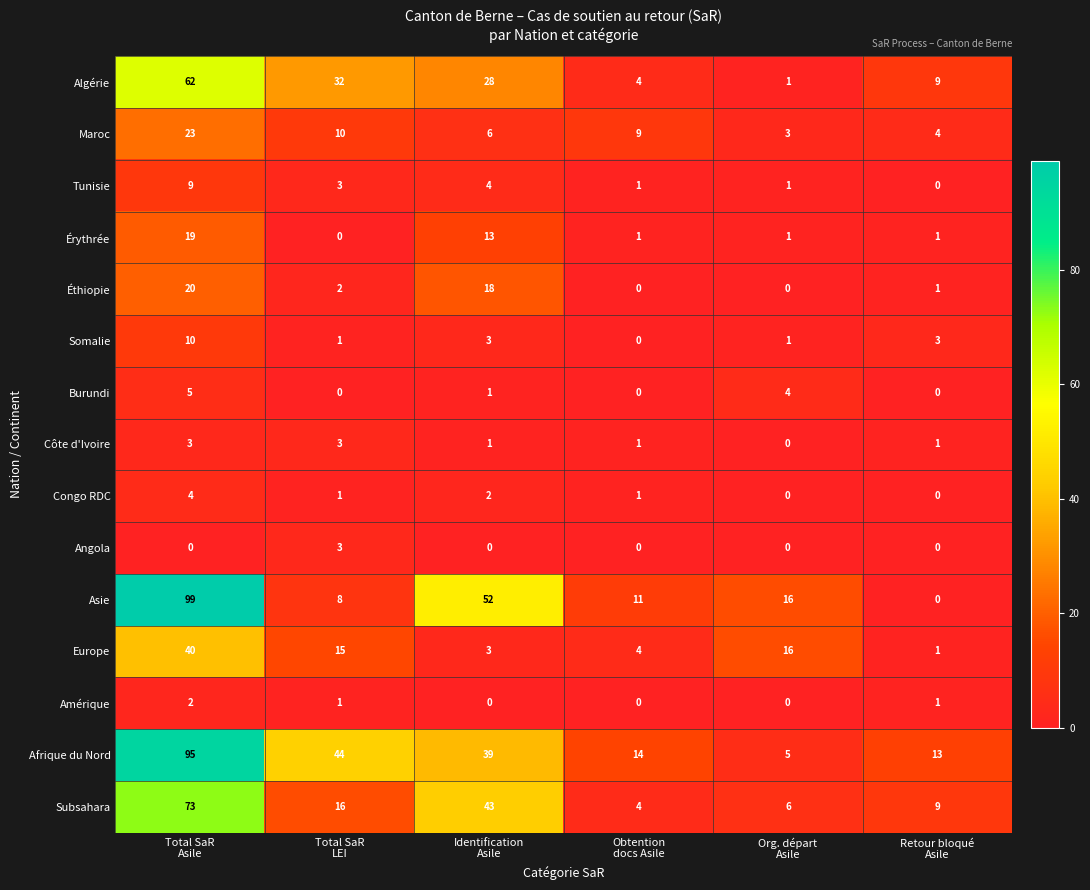

Which series has the largest range (max minus min)?

Asie